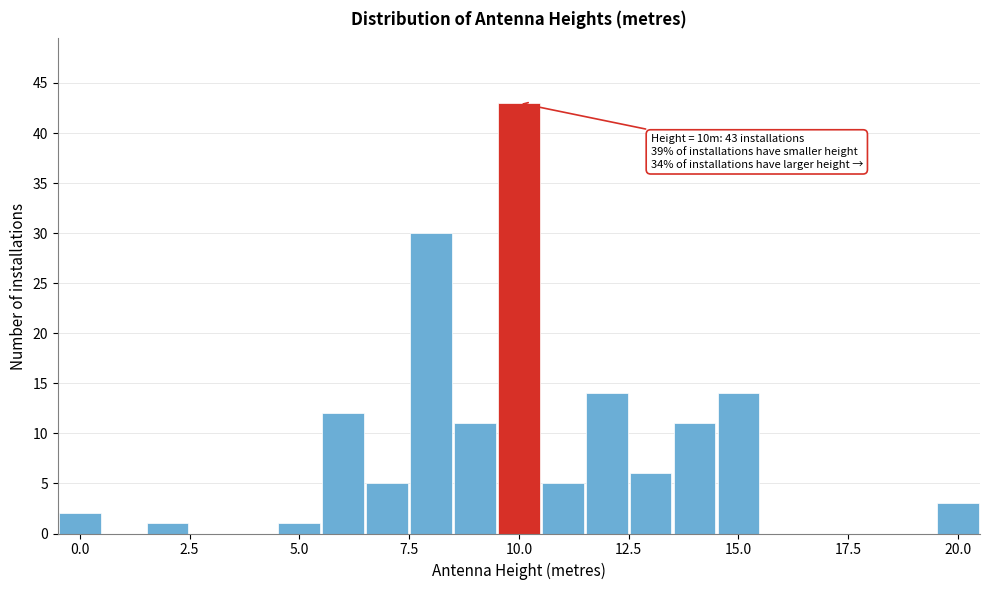

Around what value on the x-axis is the tallest bar? Give the approximate position of its centre, as read against the axis.

10.0